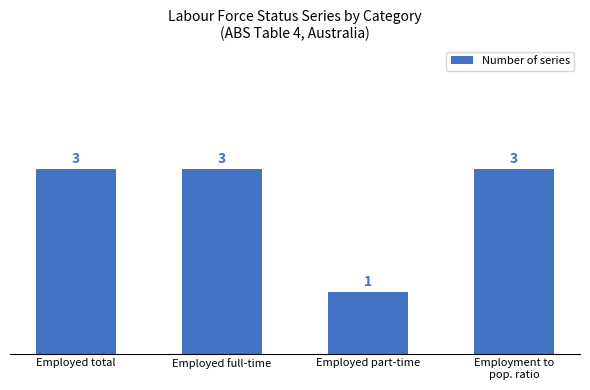

What is the greatest value displayed?

3